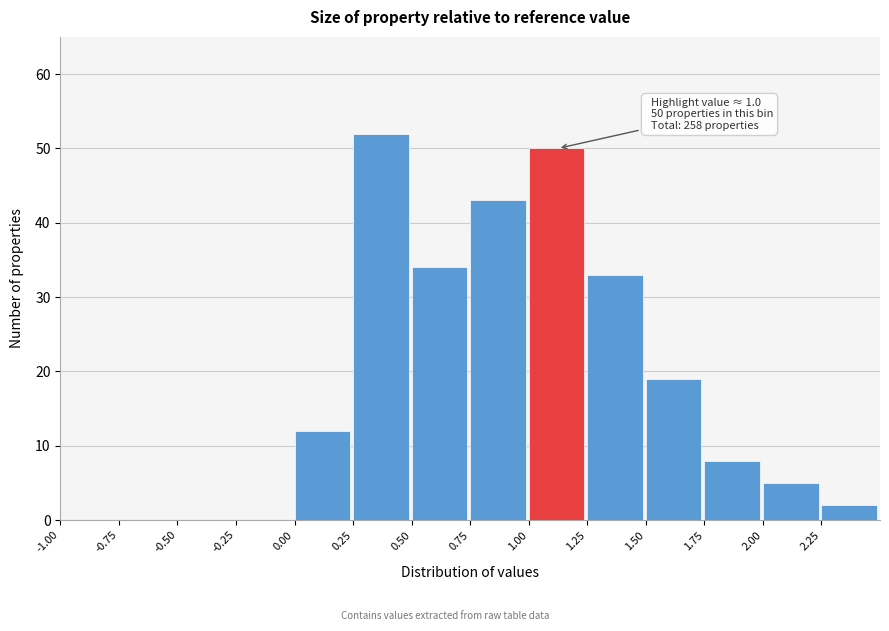

Which range on the x-axis has the tallest bar?

0.25 to 0.50